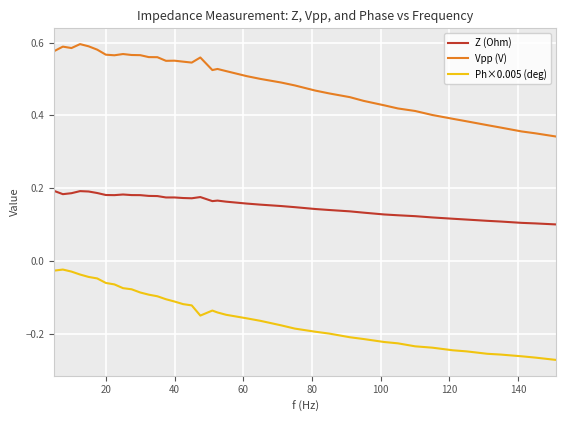

True or false: Ph×0.005 (deg) and Z (Ohm) cross at least once.

False